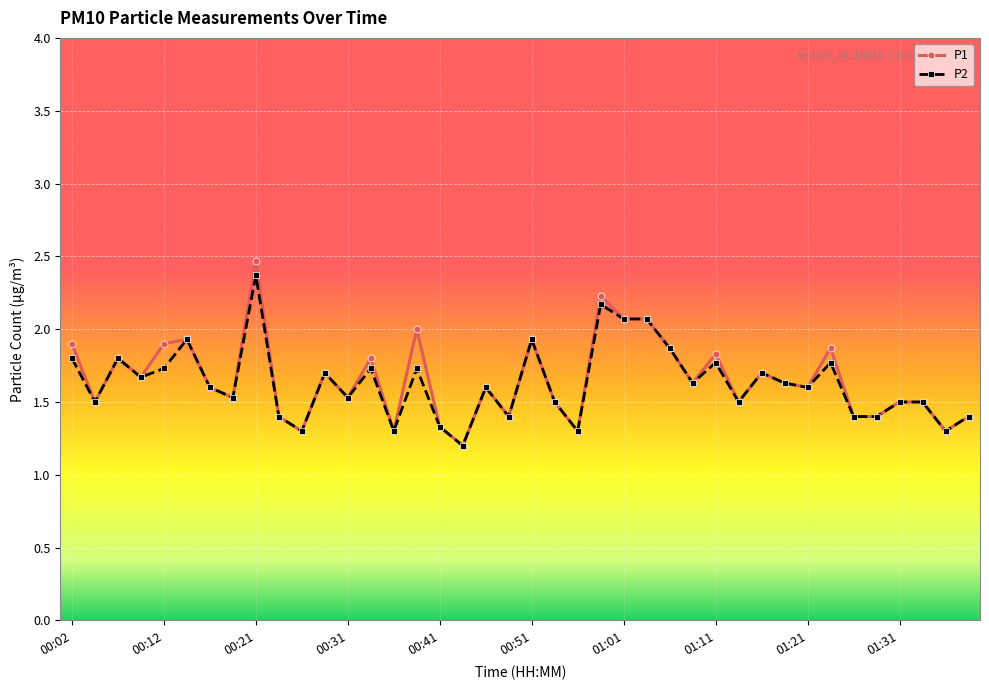

Does the chart display data point markers on the line(s)?

Yes